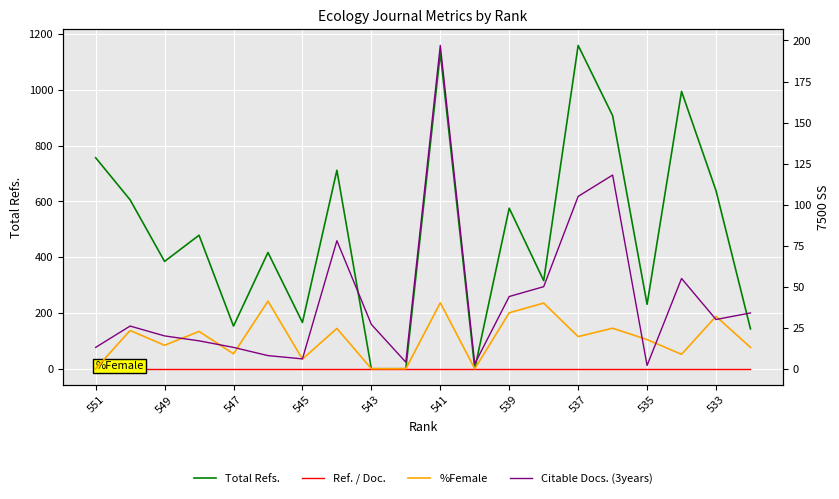

True or false: %Female and Total Refs. intersect in this chart.

False